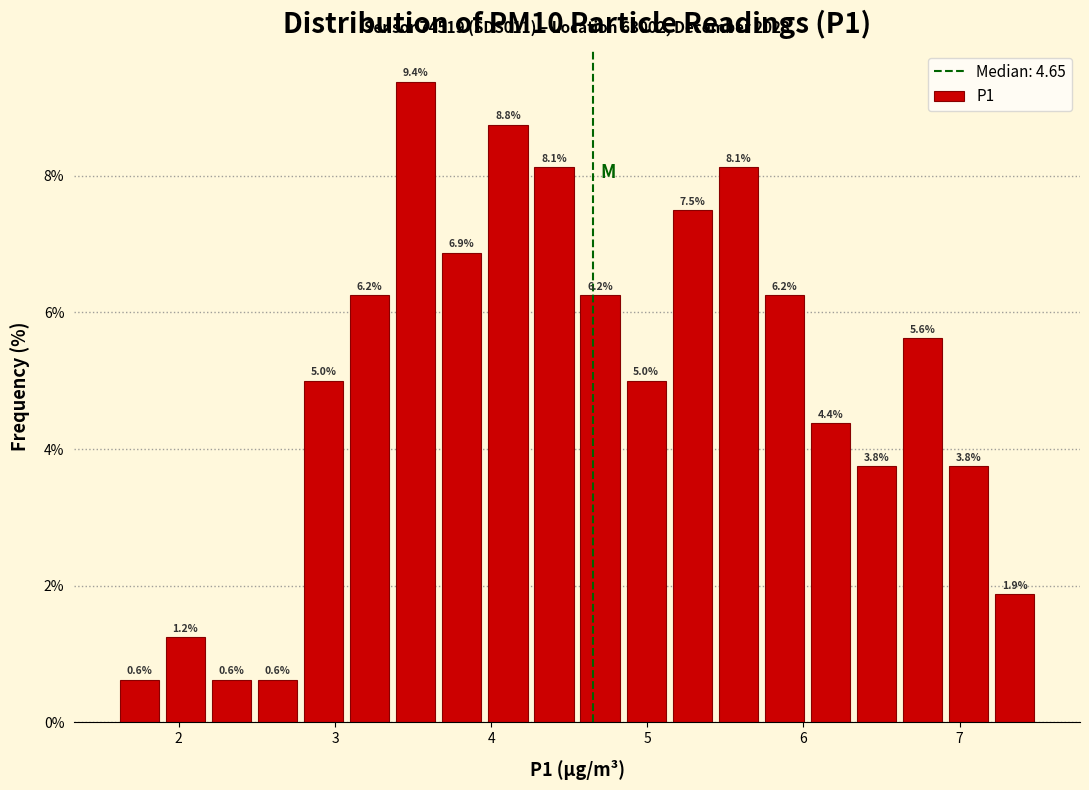

Around what value on the x-axis is the tallest bar? Give the approximate position of its centre, as read against the axis.

3.5